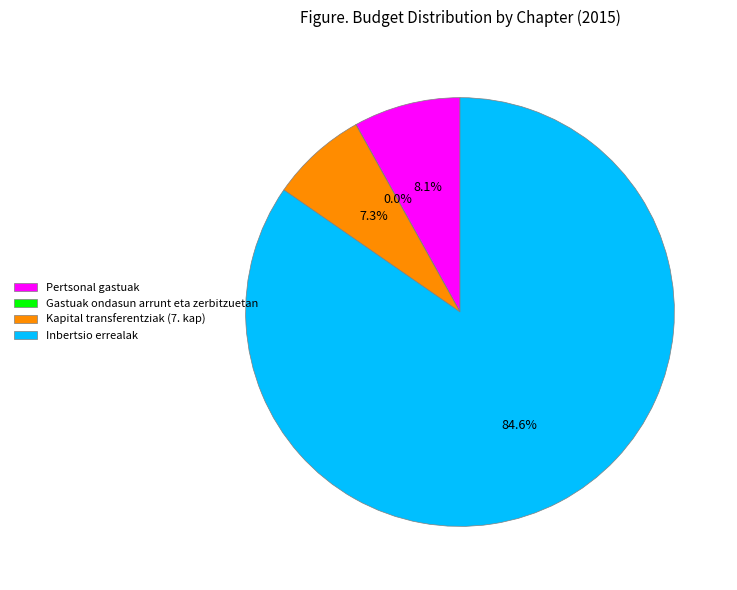

What is the largest slice in the pie chart?

Inbertsio errealak